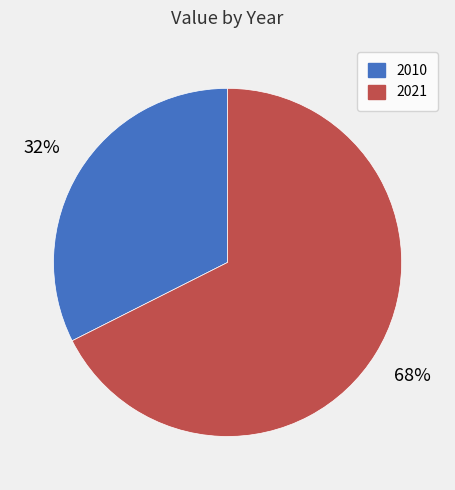

To the nearest percent, what is the average slice percentage?

50%